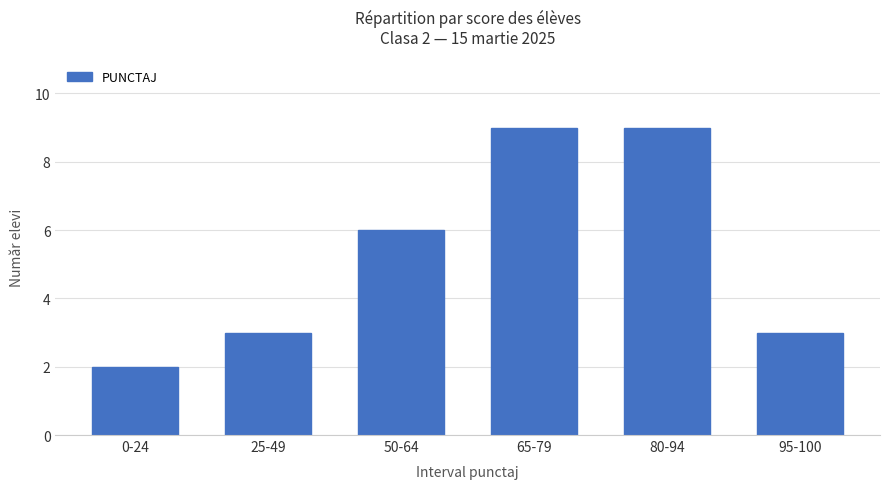

What is the change in value from 50-64 to 65-79?

+3